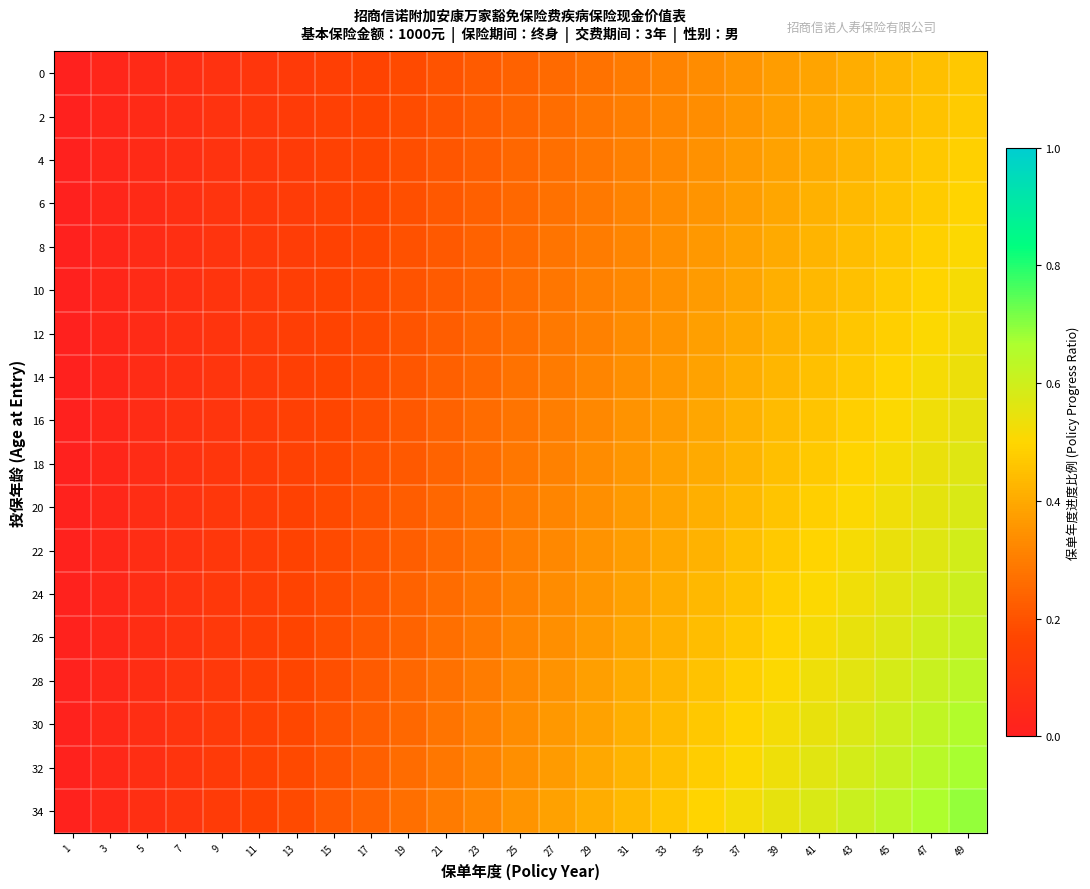

Rank the series by their maximum value, from lowest to highest.

0, 2, 4, 6, 8, 10, 12, 14, 16, 18, 20, 22, 24, 26, 28, 30, 32, 34